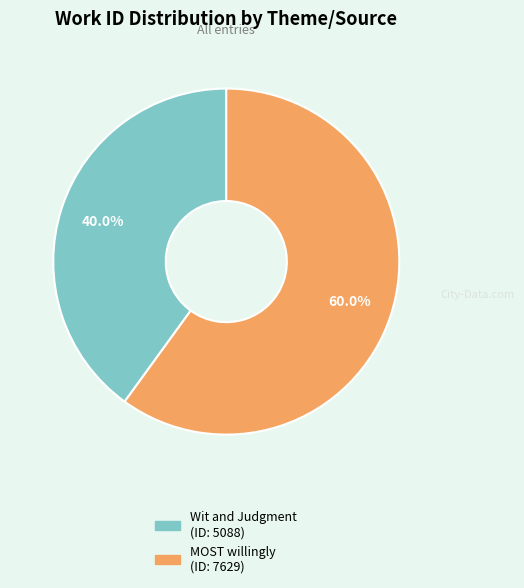

True or false: MOST willingly accounts for 60% of the total.

True